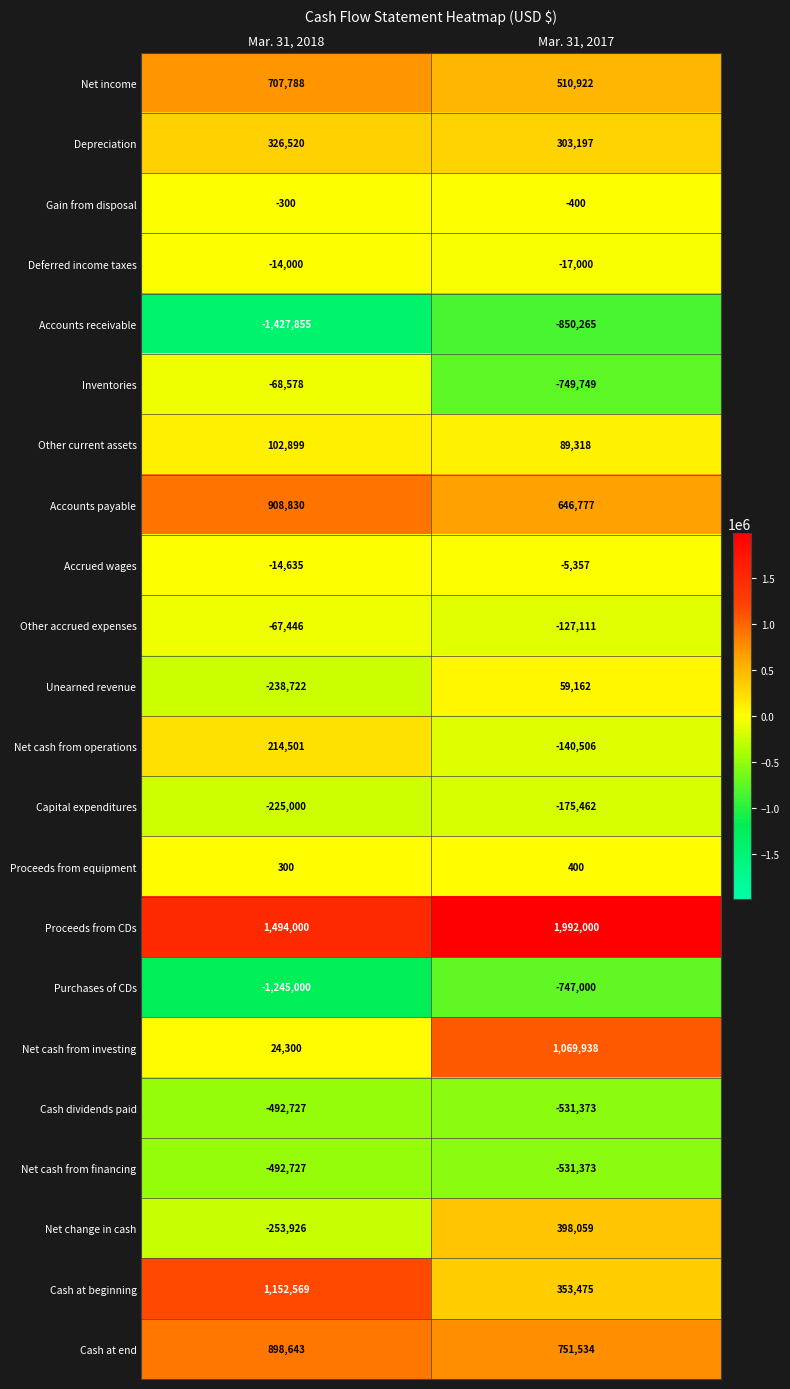

Which series has the largest total across all categories?

Proceeds from CDs